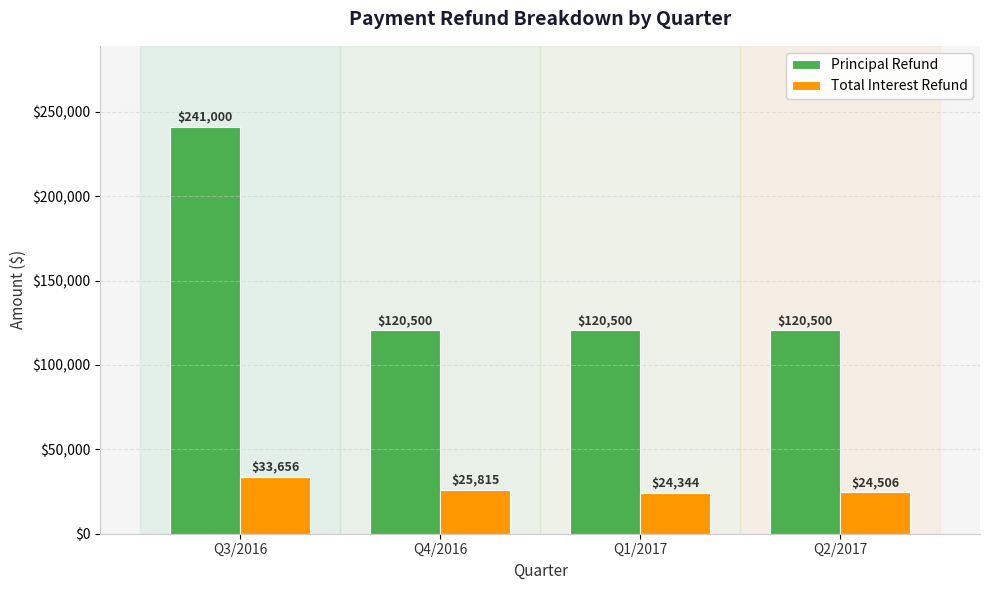

Which label corresponds to the largest value in the chart?

Q3/2016